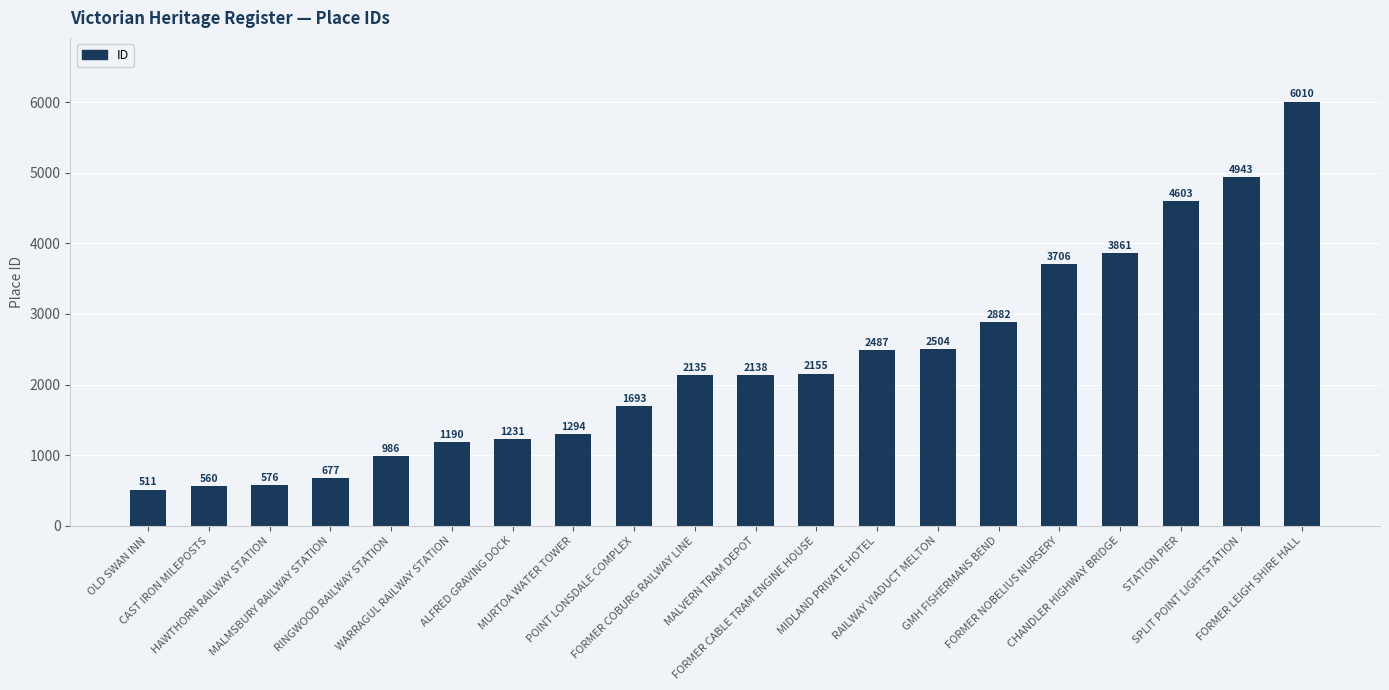

What is the value of the 3rd bar from the left?

576